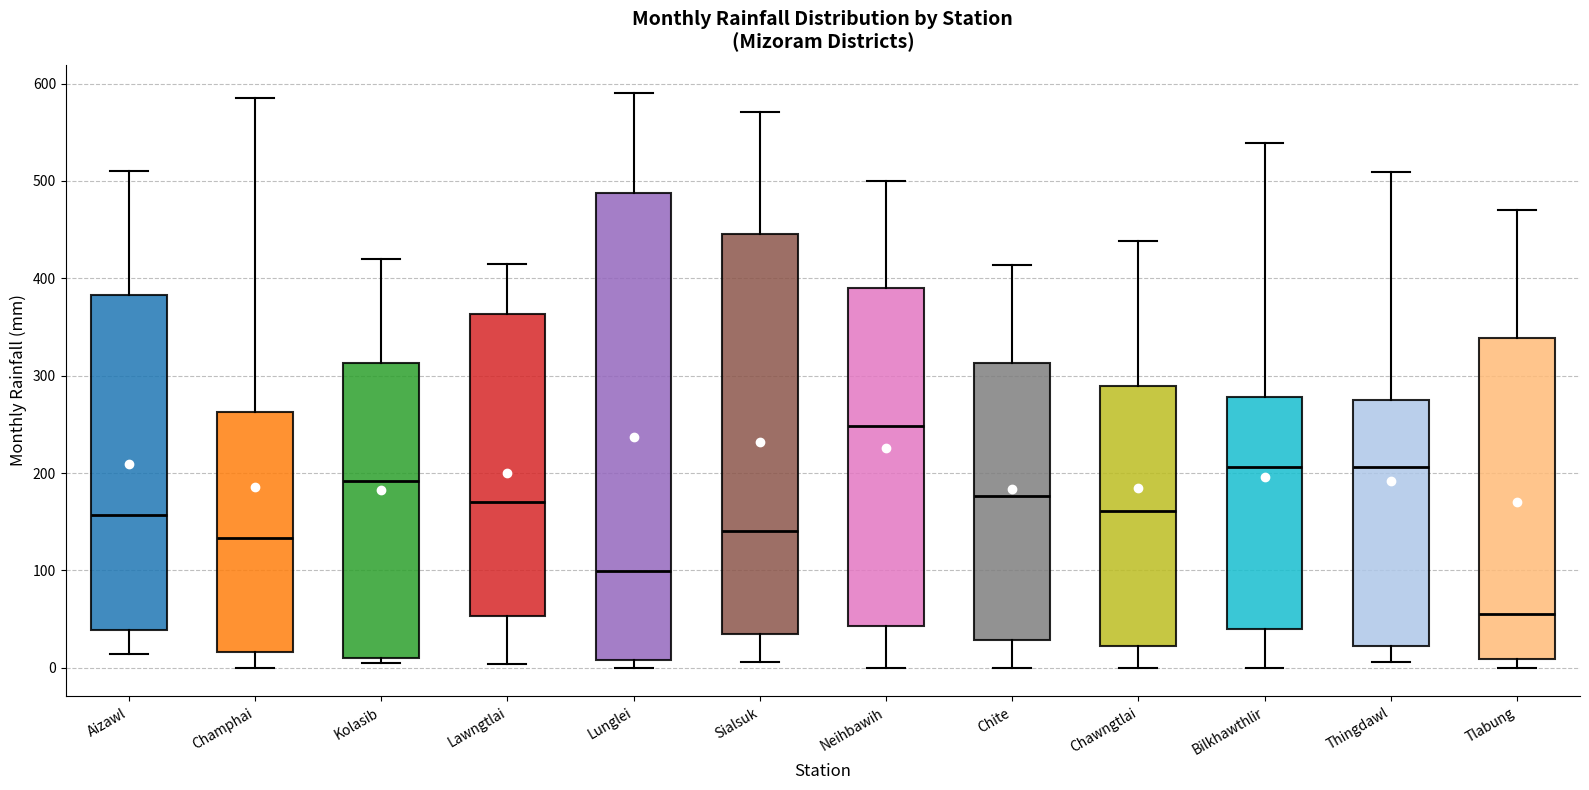

Which box has the highest median line?

Neihbawih